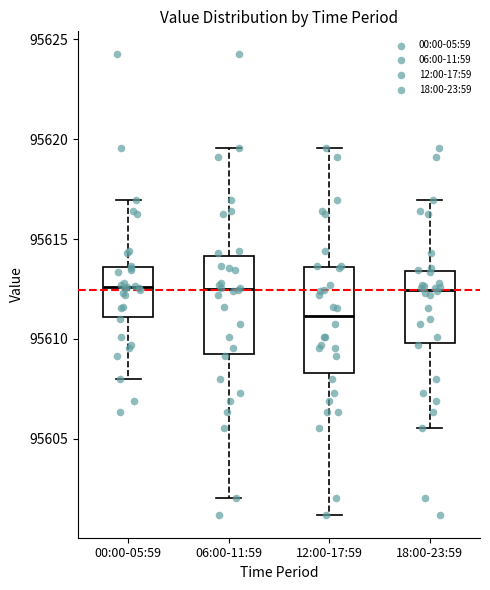

Which box has the lowest median line?

12:00-17:59